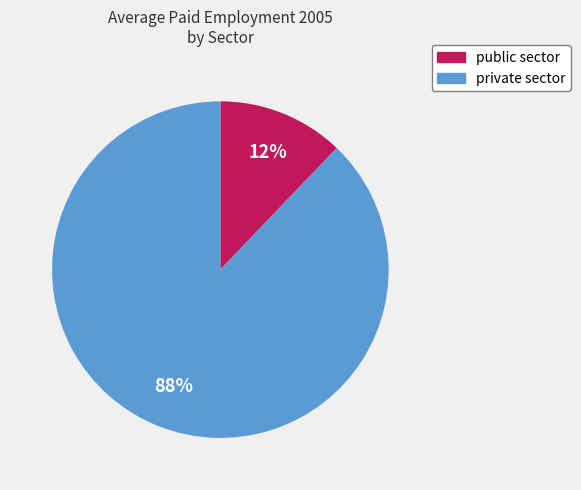

Count the number of slices in the pie.

2